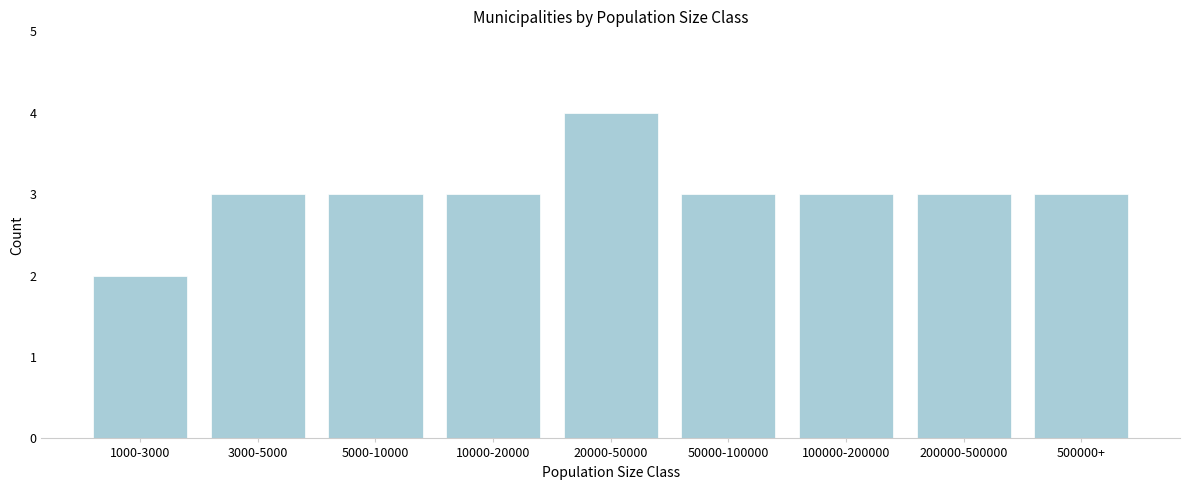

Reading left to right, what are all the values shown in this chart?

2	3	3	3	4	3	3	3	3